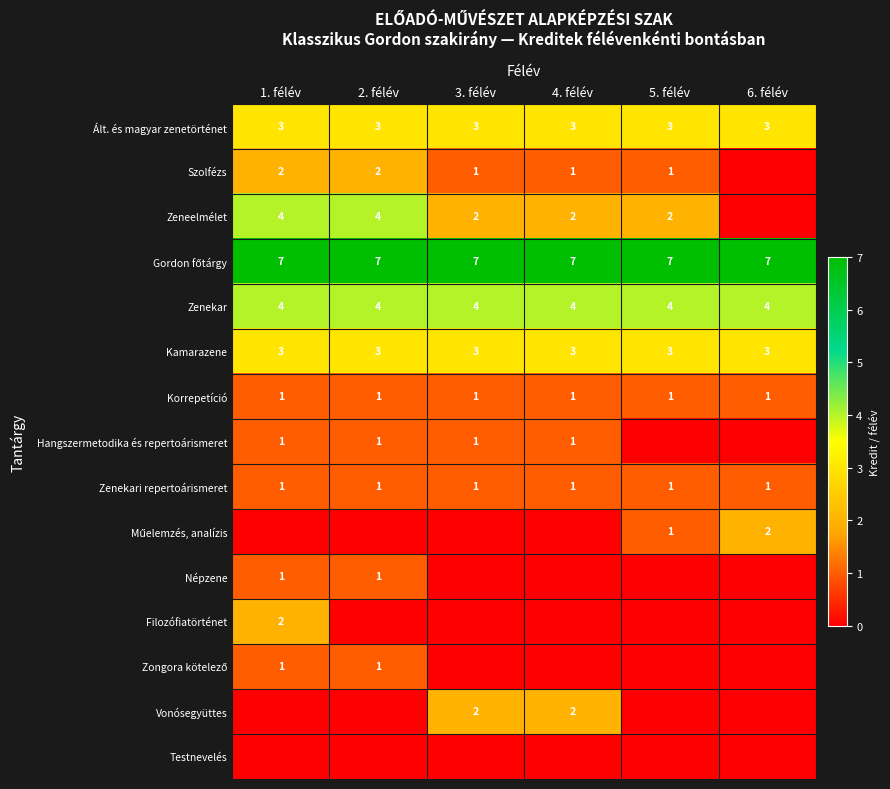

True or false: Korrepetíció has a value of 1 at 5. félév.

True